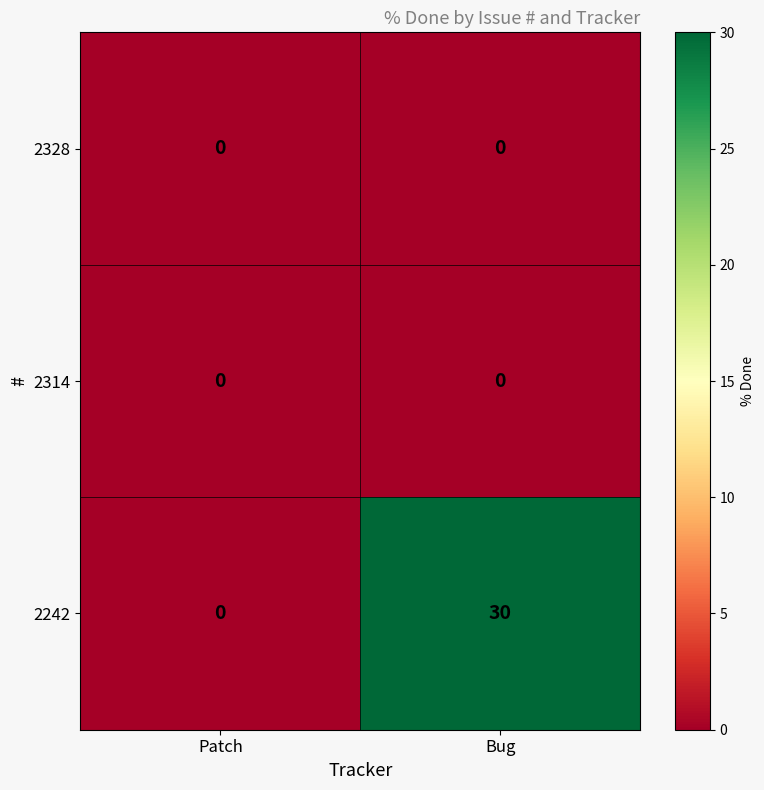

Which series changed the most between Patch and Bug?

2242